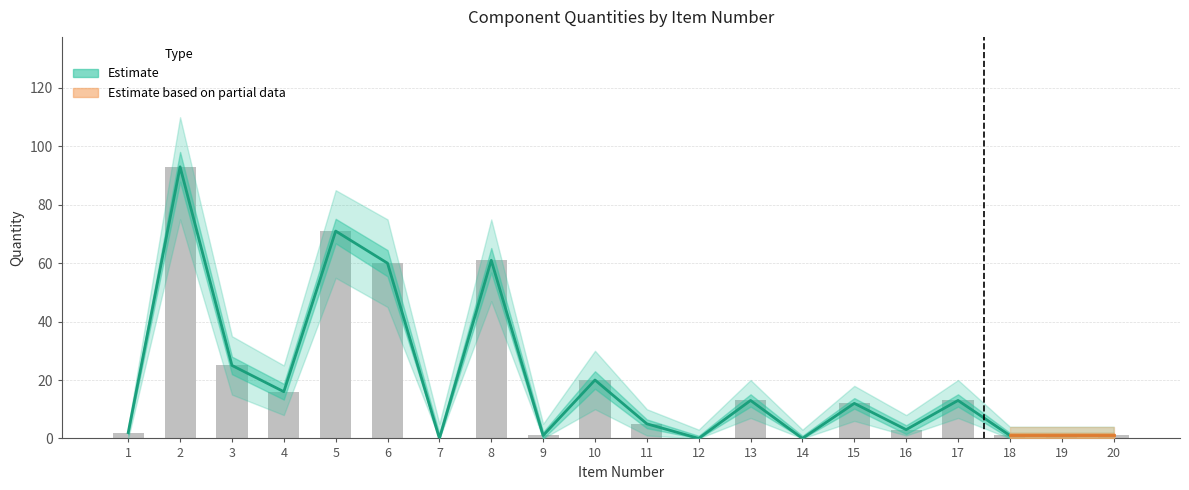

Reading left to right, extract all data points from this chart.

Quantity: 2	93	25	16	71	60	0	61	1	20	5	0	13	0	12	3	13	1	1	1
Quantity_upper: 2	93	25	16	71	60	0	61	1	20	5	0	13	0	12	3	13	1	1	1